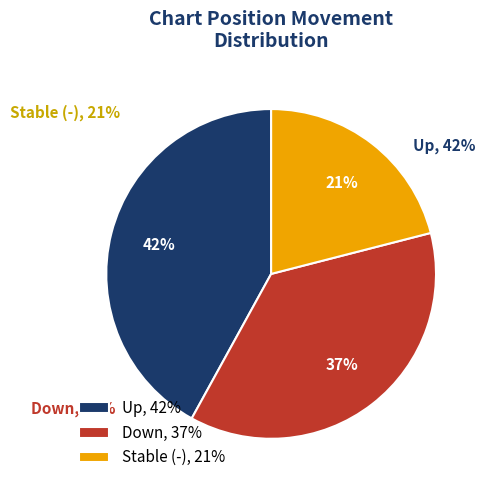

How much of the chart is everything except up?

58.0%